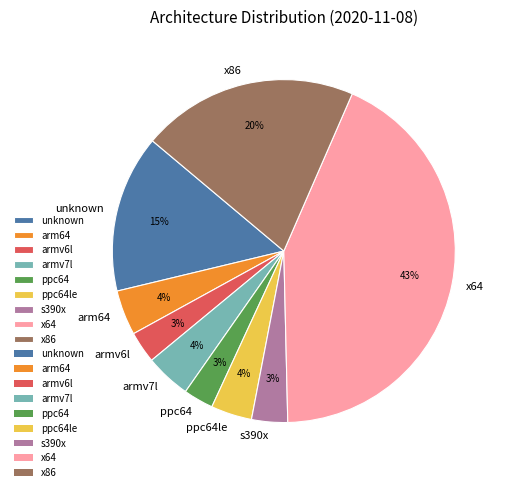

Which slice is the largest?

x64